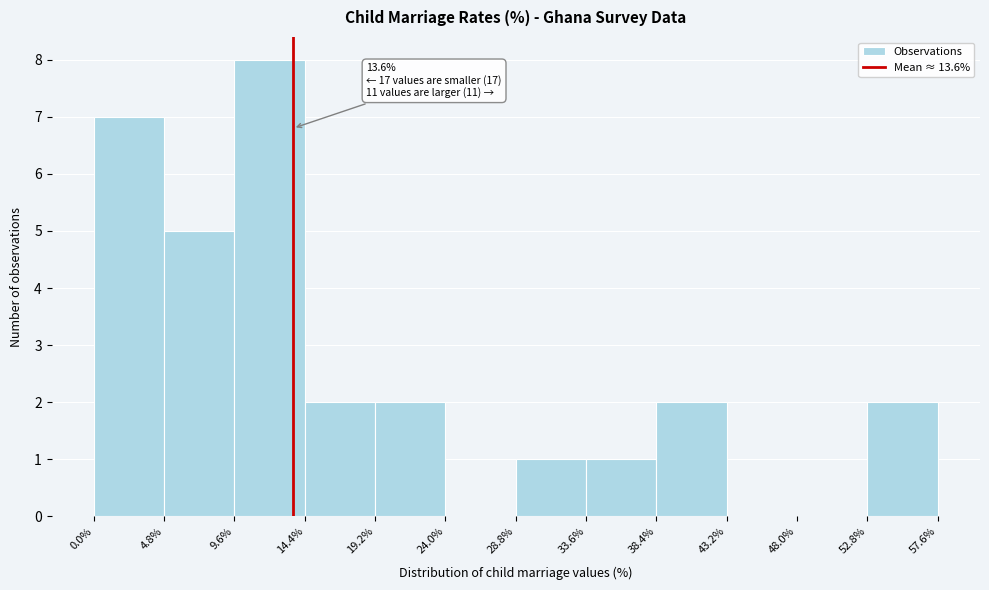

Over which range of the x-axis is the bar tallest?

9.6% to 14.4%